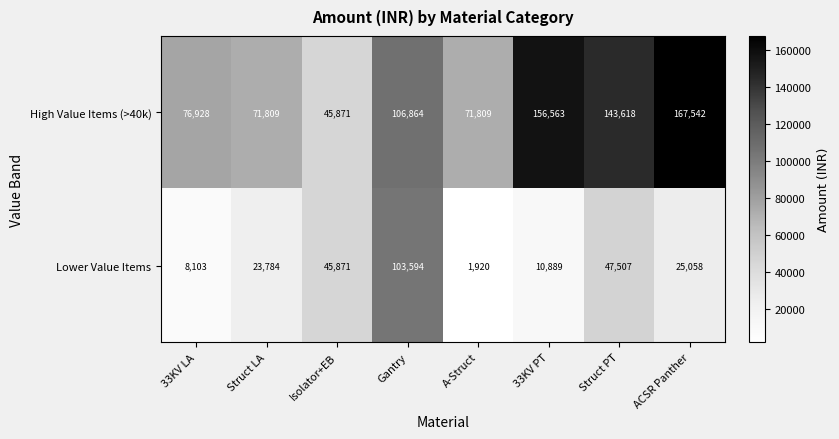

Reading left to right, what are all the values shown in this chart?

High Value Items (>40k): 76928	71809	45871	106864	71809	156563	143618	167542
Lower Value Items: 8103	23784	45871	103594	1920	10889	47507	25058